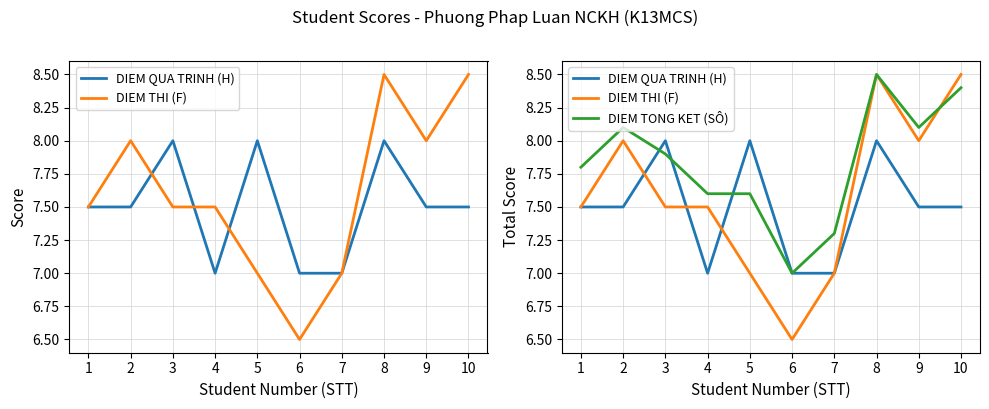

Which series has the largest total across all categories?

DIEM TONG KET (SÔ)